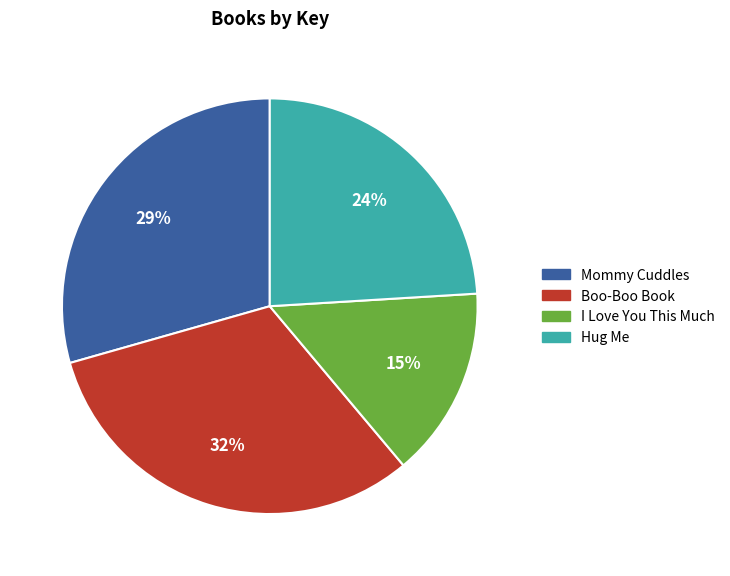

What percentage is the I Love You This Much slice, to the nearest percent?

15%